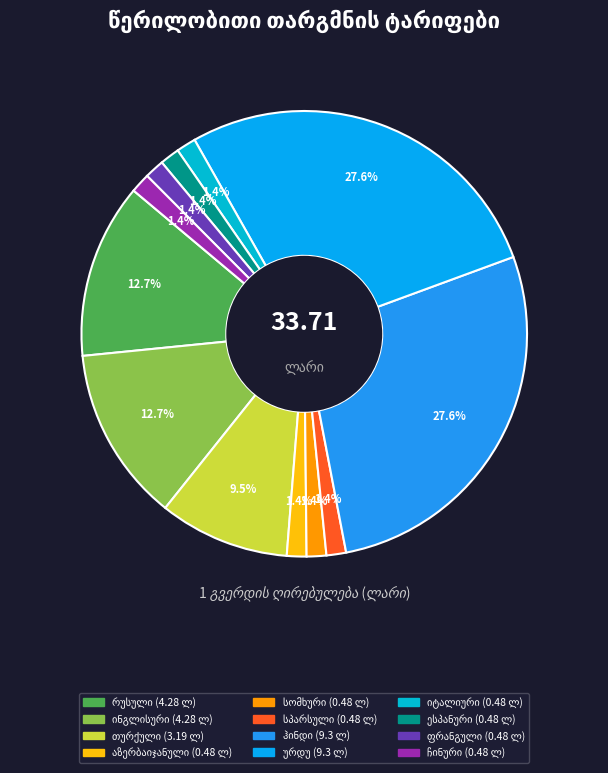

Does any single category account for the majority?

No